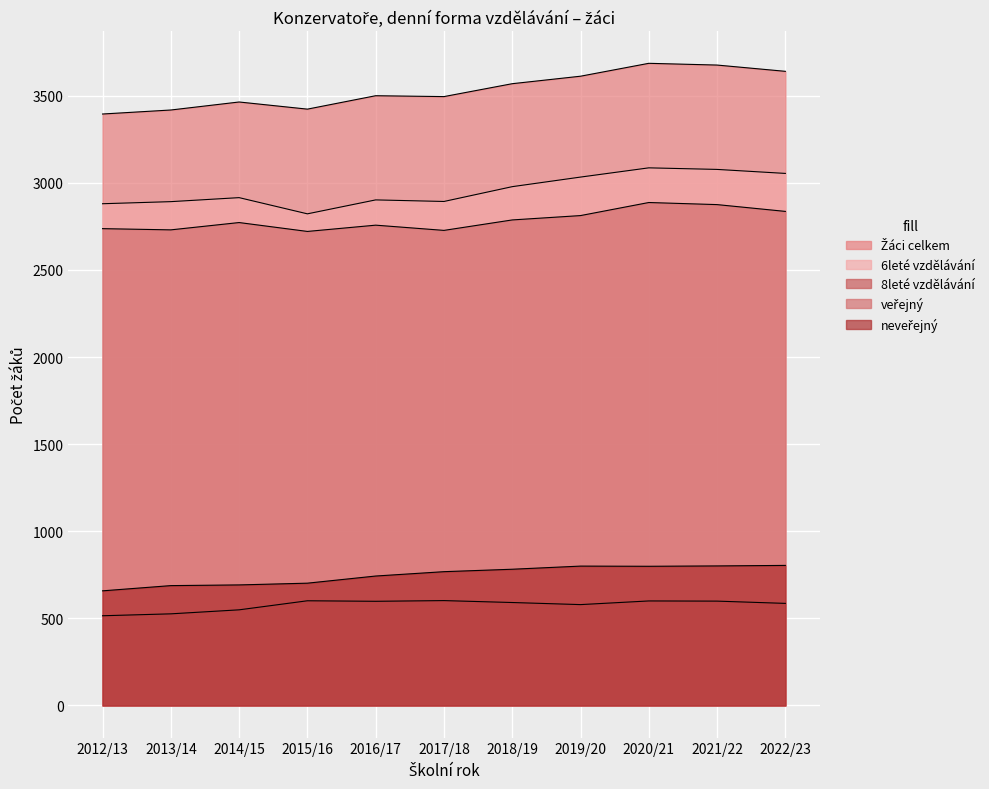

Reading right to left, transcribe all the data shown in this chart.

Žáci celkem: 2022/23=3640	2021/22=3676	2020/21=3686	2019/20=3612	2018/19=3569	2017/18=3495	2016/17=3500	2015/16=3423	2014/15=3464	2013/14=3418	2012/13=3395
6leté vzdělávání: 2022/23=3054	2021/22=3077	2020/21=3086	2019/20=3033	2018/19=2978	2017/18=2893	2016/17=2902	2015/16=2822	2014/15=2915	2013/14=2892	2012/13=2880
8leté vzdělávání: 2022/23=586	2021/22=599	2020/21=600	2019/20=579	2018/19=591	2017/18=602	2016/17=598	2015/16=601	2014/15=549	2013/14=526	2012/13=515
veřejný: 2022/23=2836	2021/22=2875	2020/21=2887	2019/20=2812	2018/19=2787	2017/18=2727	2016/17=2757	2015/16=2721	2014/15=2772	2013/14=2730	2012/13=2737
neveřejný: 2022/23=804	2021/22=801	2020/21=799	2019/20=800	2018/19=782	2017/18=768	2016/17=743	2015/16=702	2014/15=692	2013/14=688	2012/13=658